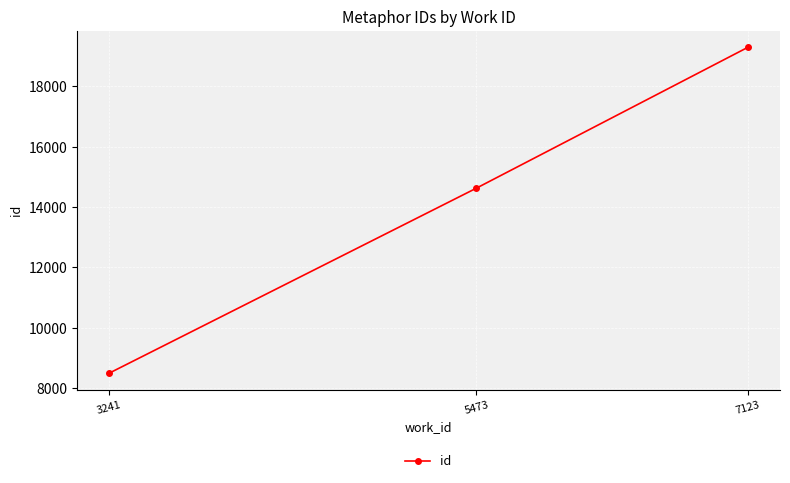

What is the value of the 2nd point from the left?

14630